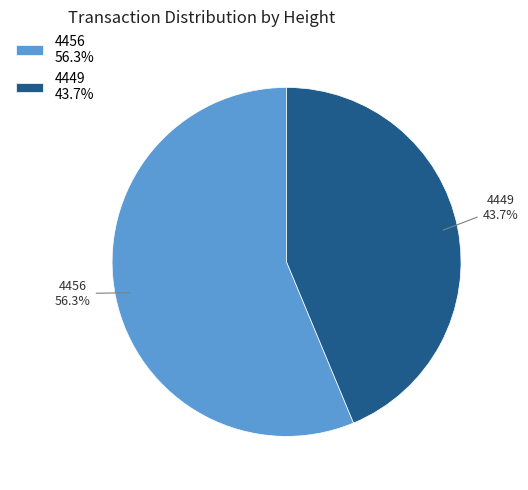

Which slice is the smallest?

4449